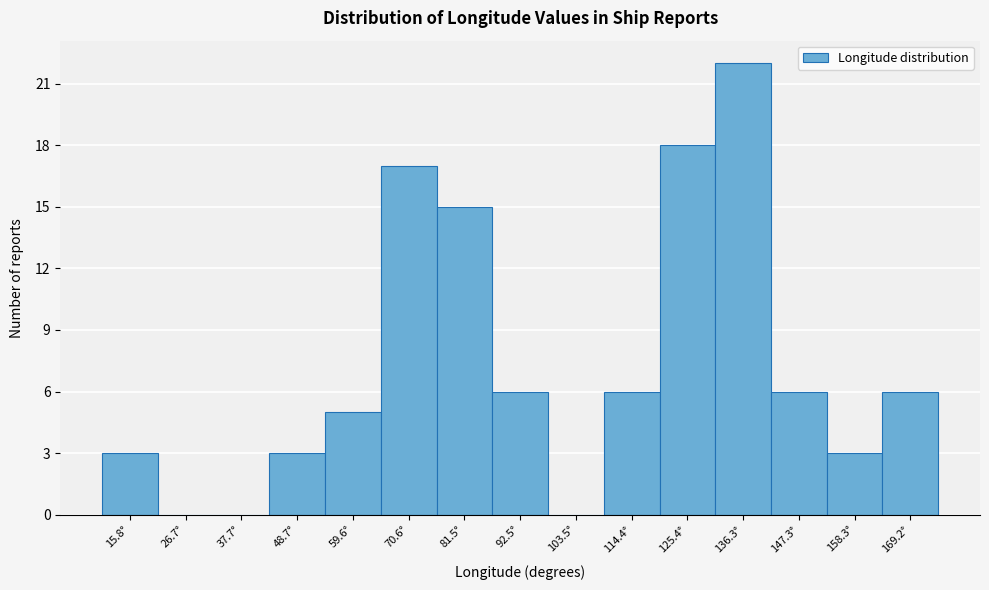

Reading left to right, list every bar in this chart as the range it spans on the x-axis followed by its height. Neither the bar edges nor the heights are printed on the chart, so give them approximately, as read against the axes.

10 to 22: 3
22 to 32: 0
32 to 44: 0
44 to 54: 3
54 to 66: 5
66 to 76: 17
76 to 88: 15
88 to 98: 6
98 to 108: 0
108 to 120: 6
120 to 130: 18
130 to 142: 22
142 to 152: 6
152 to 164: 3
164 to 174: 6